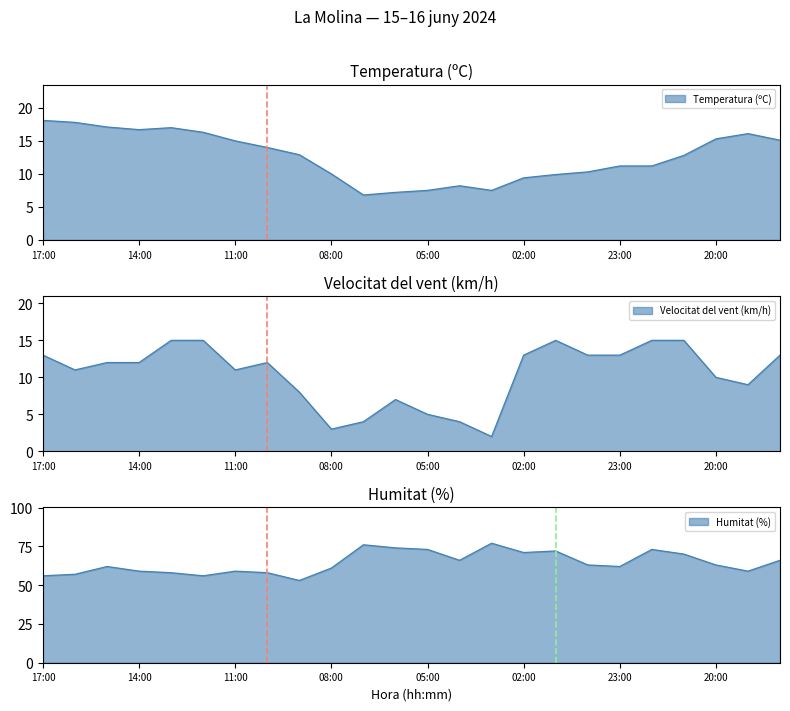

Reading left to right, what are all the values shown in this chart?

Temperatura (ºC): 17:00=18.1	16:00=17.8	15:00=17.1	14:00=16.7	13:00=17.0	12:00=16.3	11:00=15.0	10:00=14.0	09:00=12.9	08:00=10.0	07:00=6.8	06:00=7.2	05:00=7.5	04:00=8.2	03:00=7.5	02:00=9.4	01:00=9.9	00:00=10.3	23:00=11.2	22:00=11.2	21:00=12.8	20:00=15.3	19:00=16.1	18:00=15.1
Velocitat del vent (km/h): 17:00=13.0	16:00=11.0	15:00=12.0	14:00=12.0	13:00=15.0	12:00=15.0	11:00=11.0	10:00=12.0	09:00=8.0	08:00=3.0	07:00=4.0	06:00=7.0	05:00=5.0	04:00=4.0	03:00=2.0	02:00=13.0	01:00=15.0	00:00=13.0	23:00=13.0	22:00=15.0	21:00=15.0	20:00=10.0	19:00=9.0	18:00=13.0
Humitat (%): 17:00=56.0	16:00=57.0	15:00=62.0	14:00=59.0	13:00=58.0	12:00=56.0	11:00=59.0	10:00=58.0	09:00=53.0	08:00=61.0	07:00=76.0	06:00=74.0	05:00=73.0	04:00=66.0	03:00=77.0	02:00=71.0	01:00=72.0	00:00=63.0	23:00=62.0	22:00=73.0	21:00=70.0	20:00=63.0	19:00=59.0	18:00=66.0